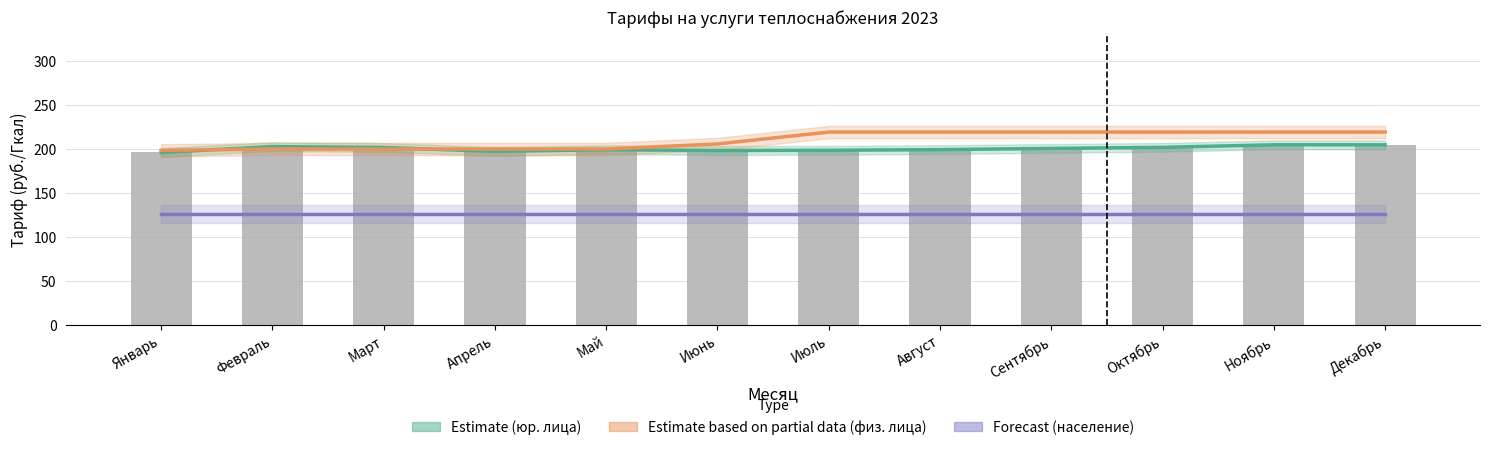

Between Январь and Август, which is larger?

Август